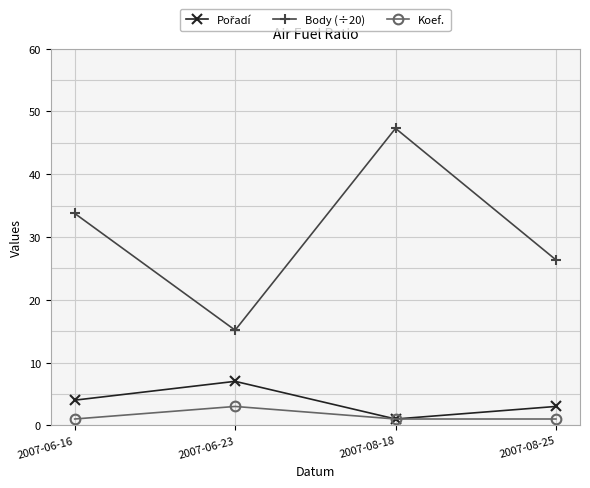

How many interior local valleys does the Body (÷20) series have?

1